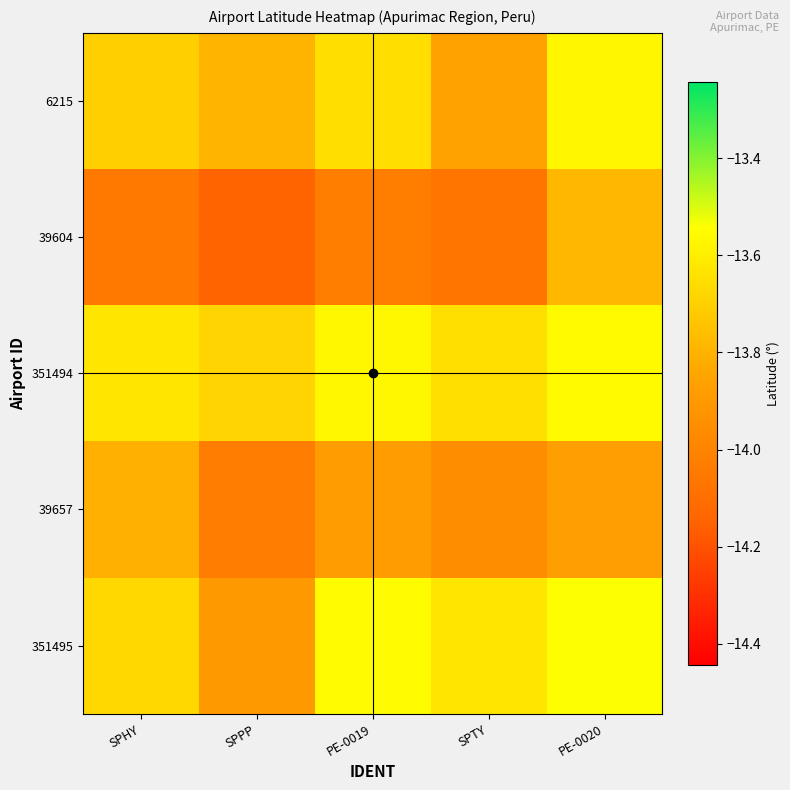

What is the smallest value displayed?

-14.1